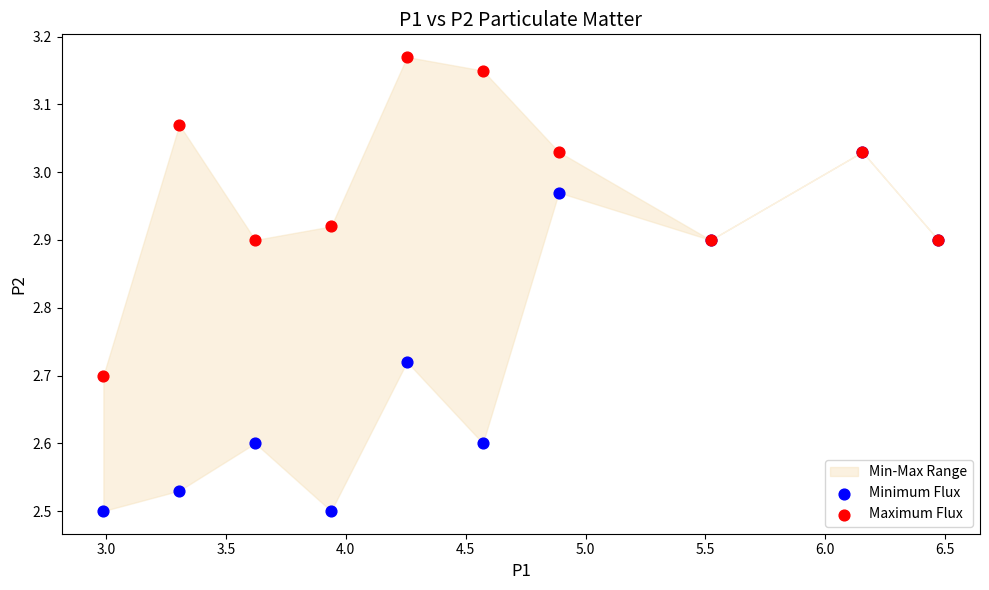

Which series reaches the minimum Y coordinate?

Minimum Flux